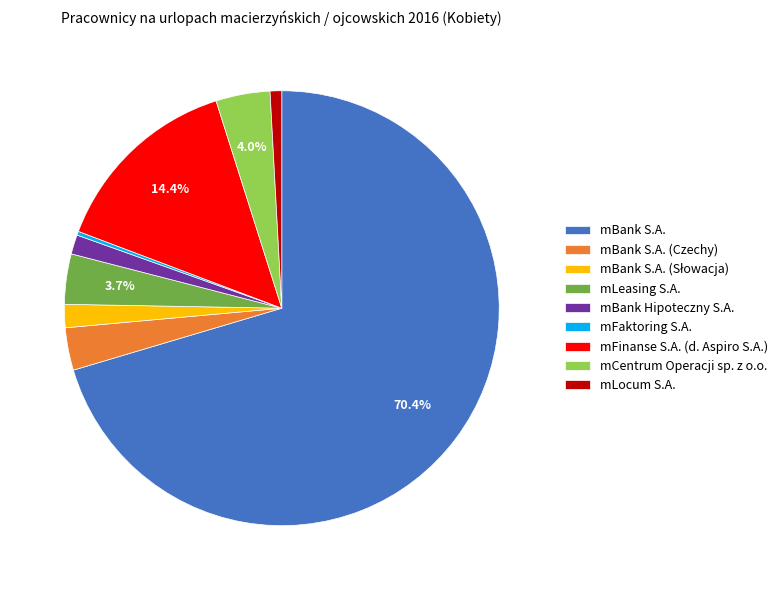

What is the majority slice?

mBank S.A.